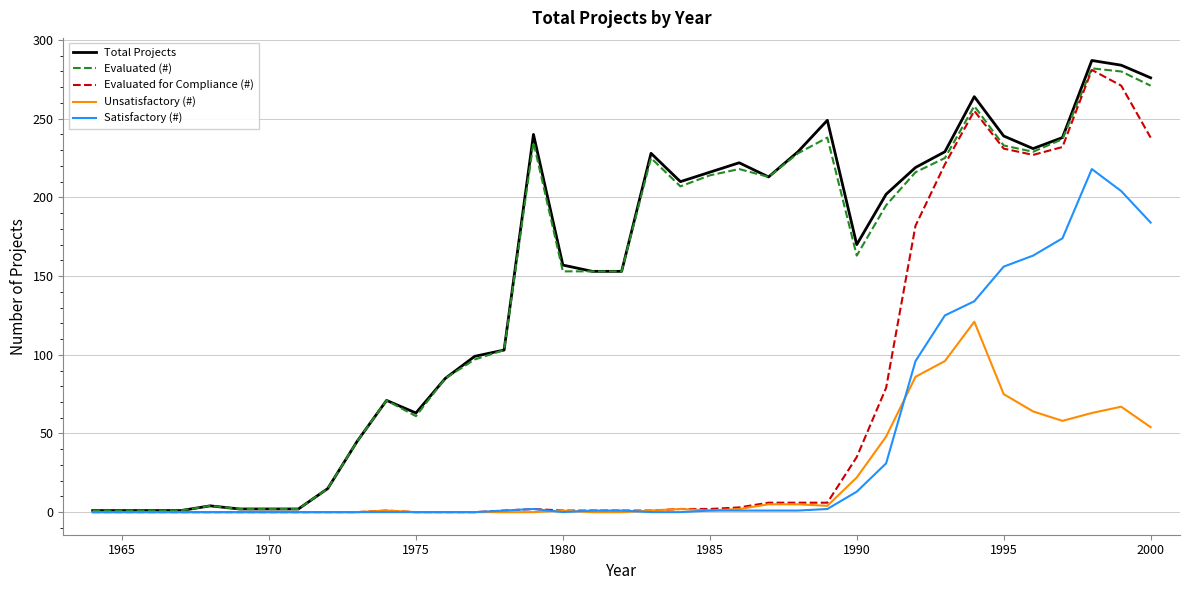

What is the greatest value displayed?

287